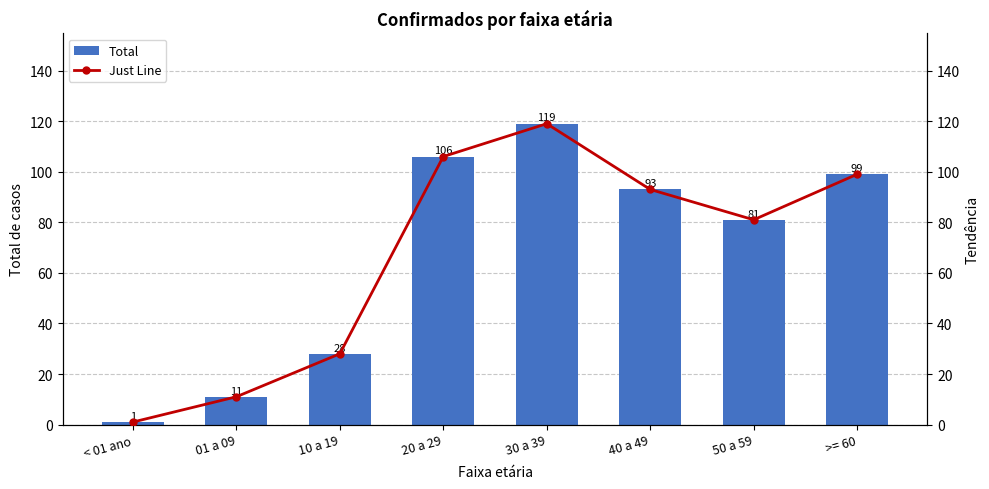

The value of Total at 20 a 29 is 166. True or false?

False